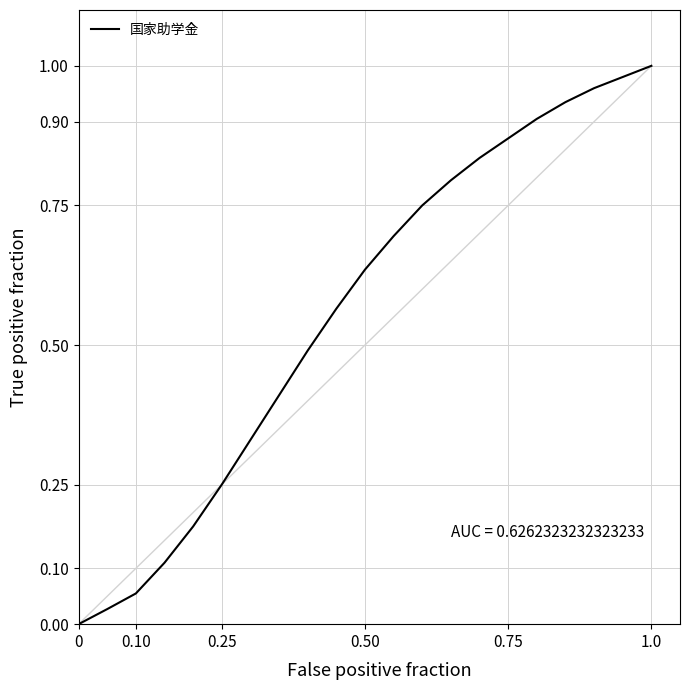

How many values are above zero?

20